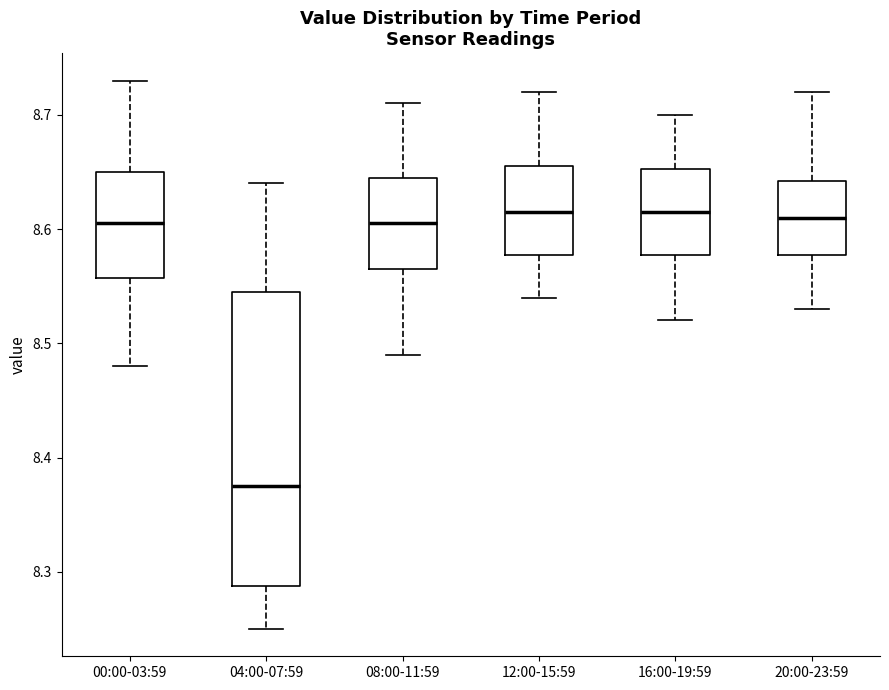

Where does the lower whisker of the box for 20:00-23:59 end on the y-axis? The values are not printed on the chart, so give them approximately, as read against the axis.

8.53